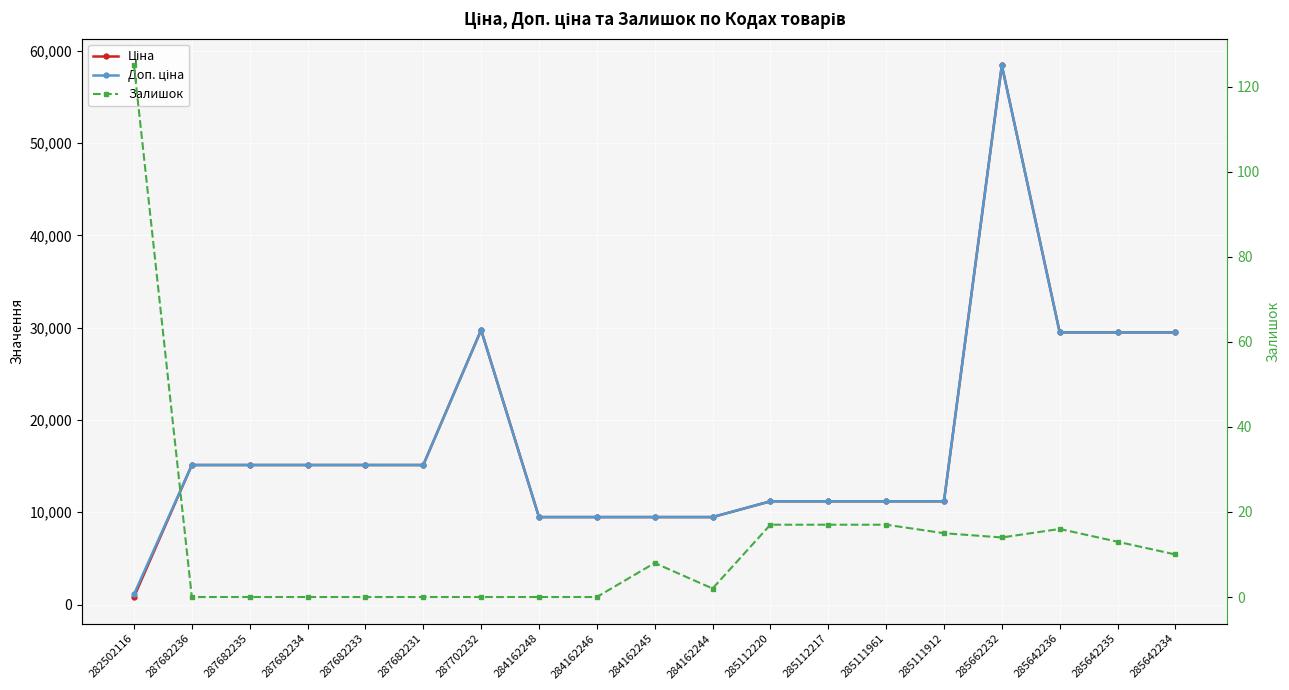

What is the label of the 11th point from the left?

284162244